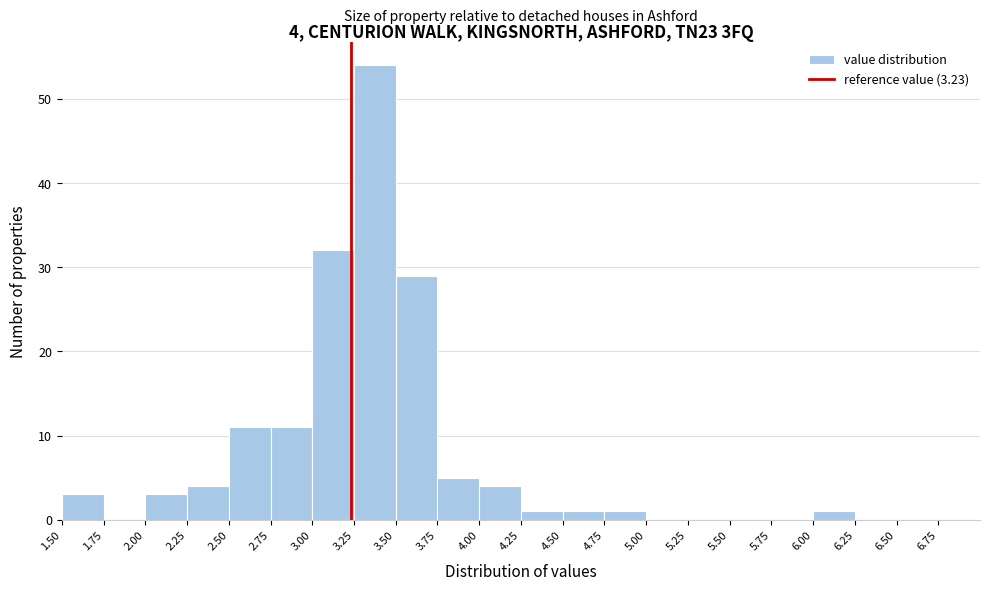

Over which range of the x-axis is the bar tallest?

3.25 to 3.50